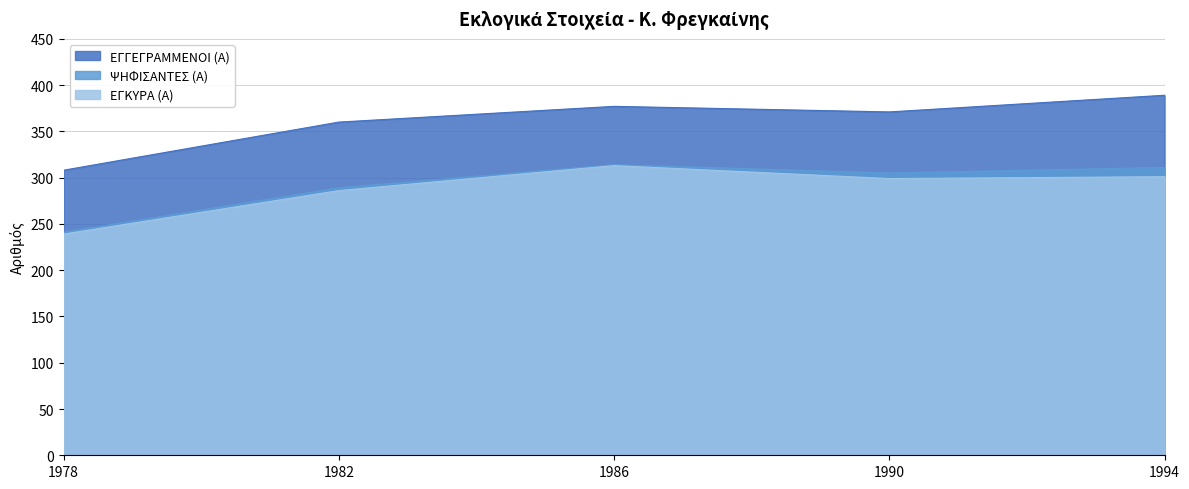

At how many categories does at least one series exceed 300?

5